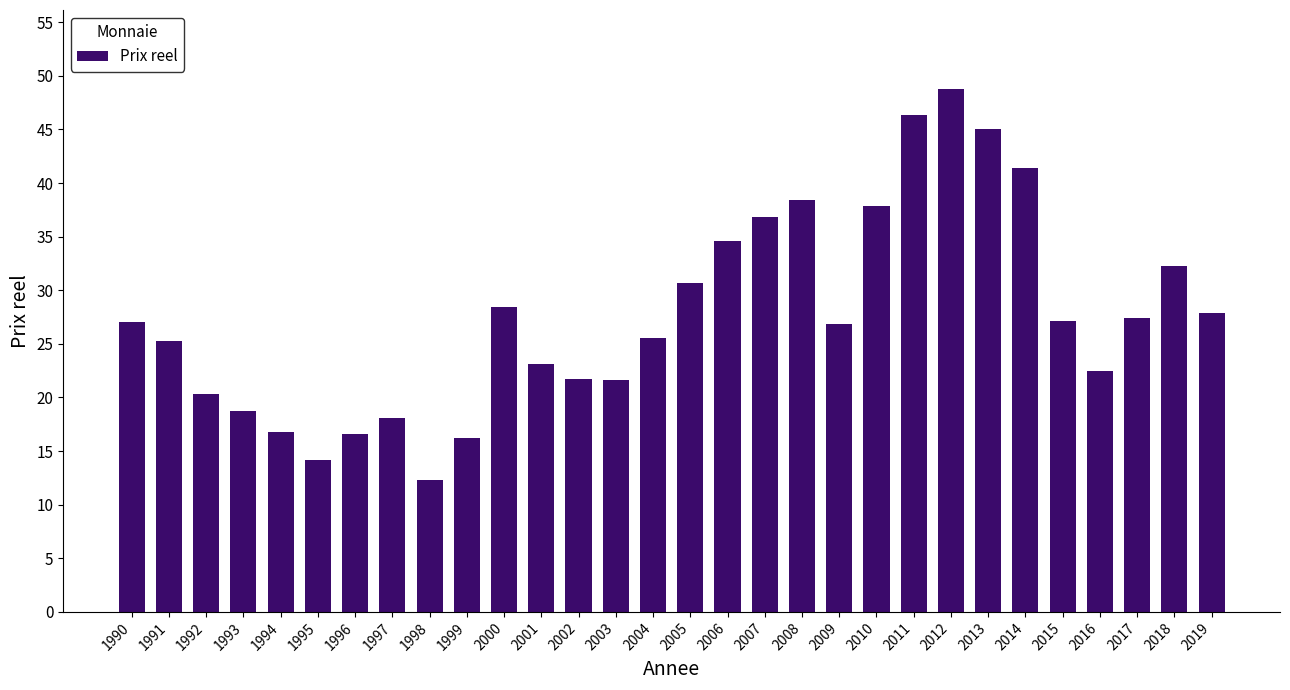

Which has a higher value, 1999 or 1992?

1992